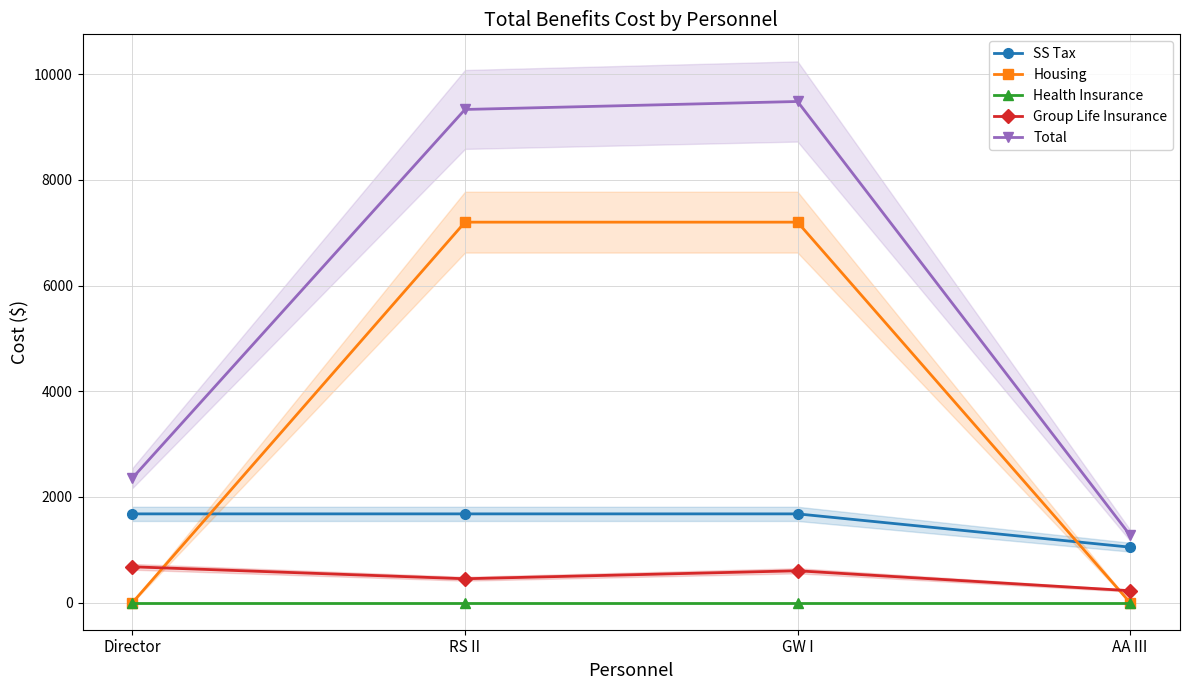

True or false: SS Tax and Total intersect in this chart.

False